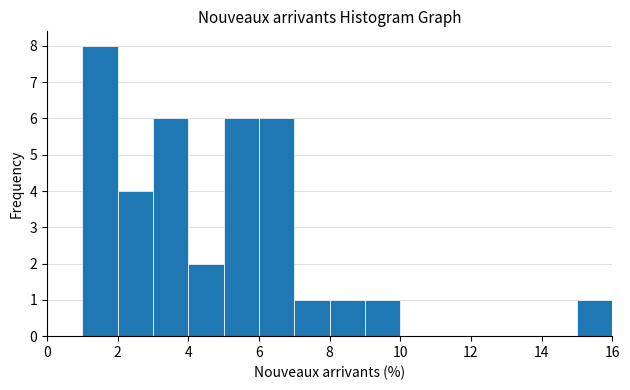

Which range on the x-axis has the tallest bar?

1 to 2